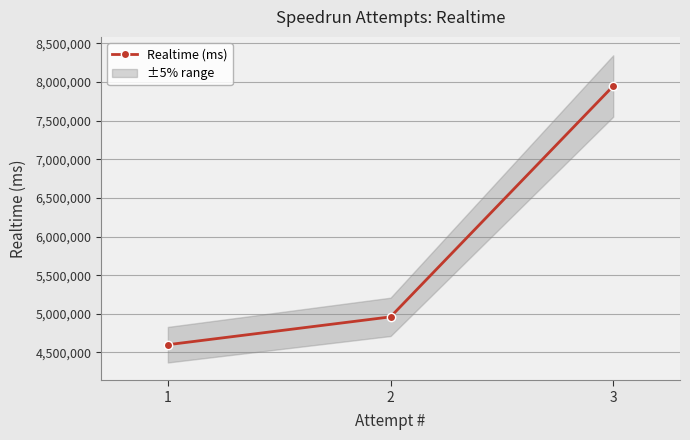

What is the smallest value displayed?

4600726